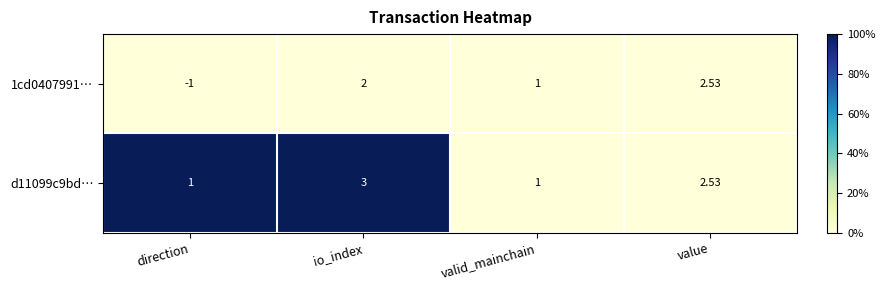

At which label is 1cd0407991… closest to 0?

direction